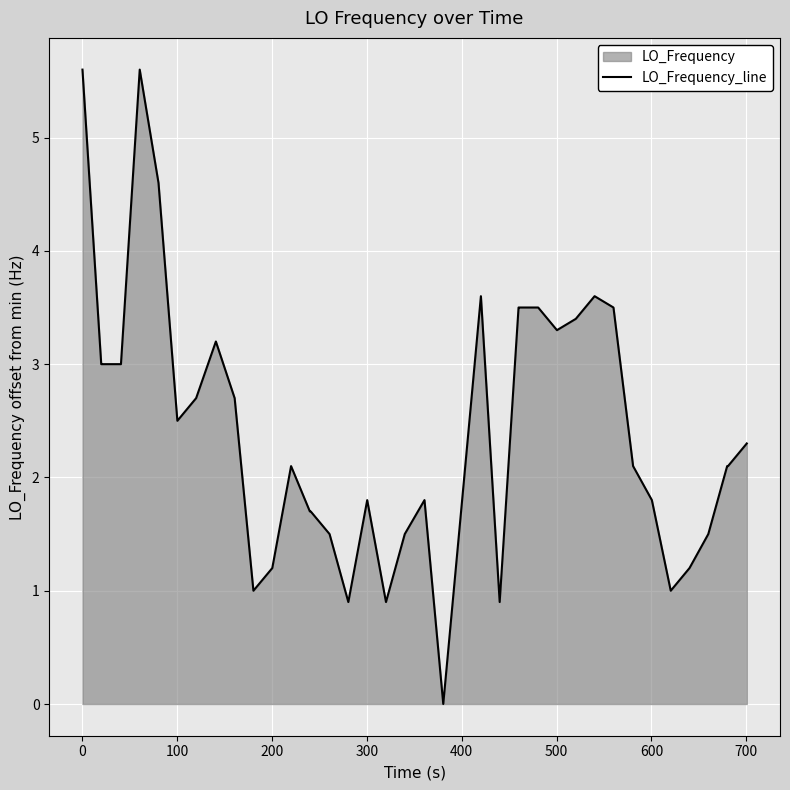

What is the difference between the maximum and minimum values?

5.6